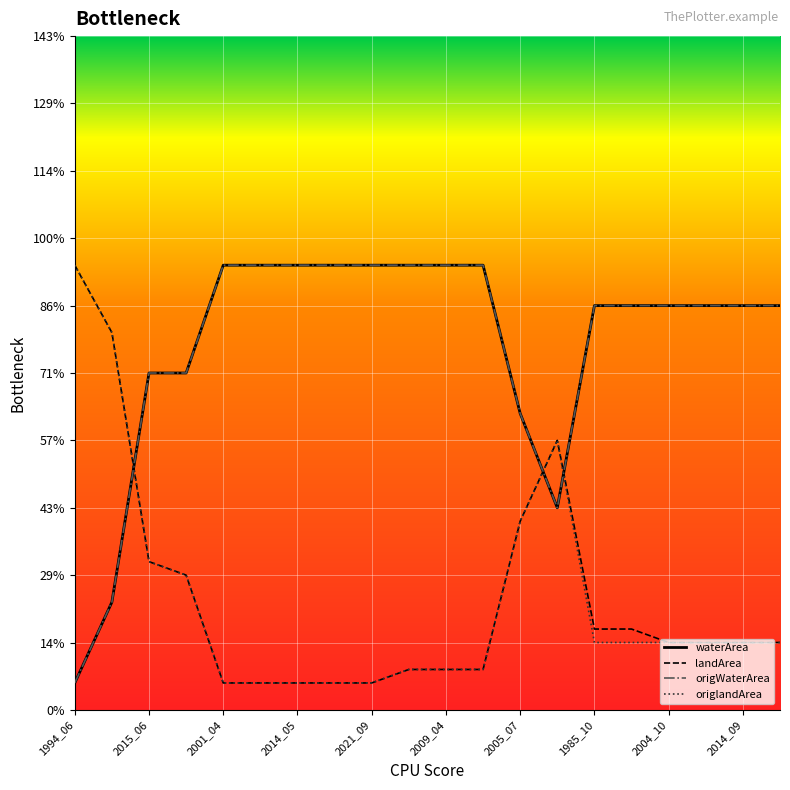

Does the chart have visible grid lines?

Yes